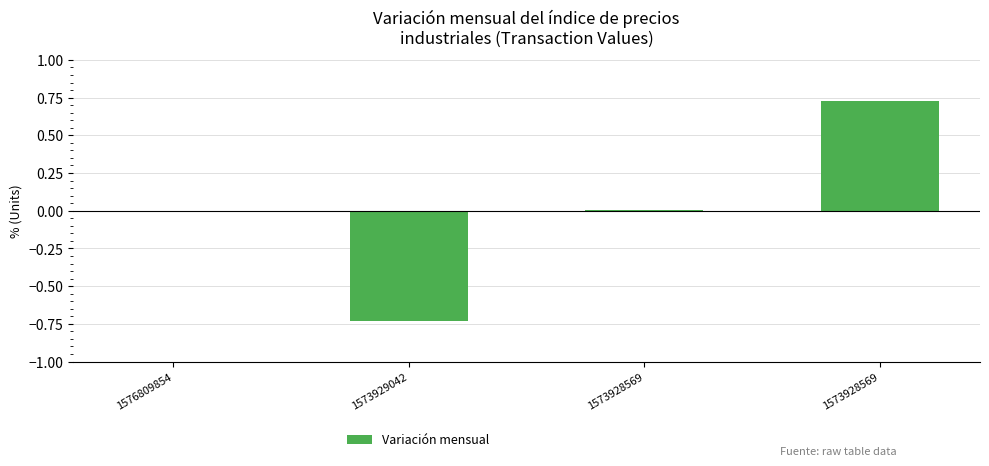

Rank the categories by value from highest to lowest.

1573928569, 1573928569, 1576809854, 1573929042